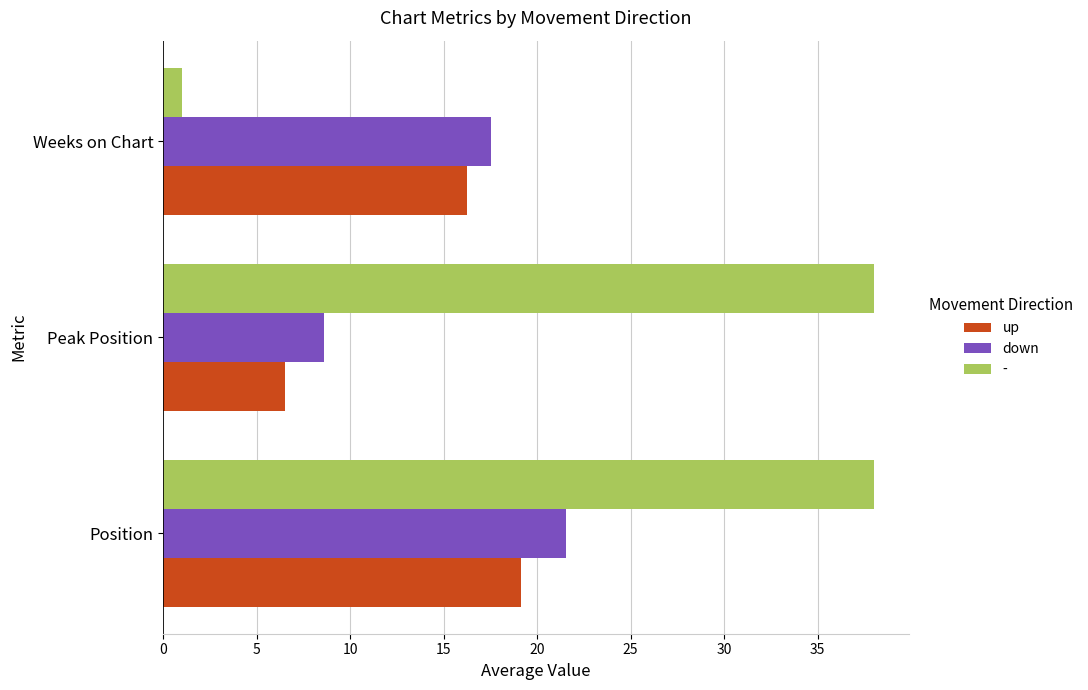

What is the approximate value of up at Position?

19.1